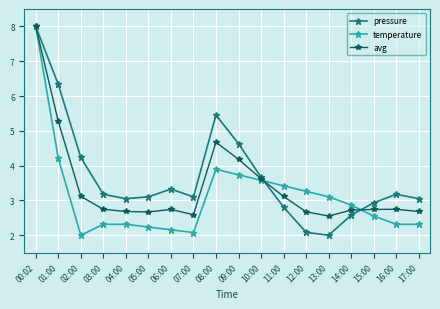

True or false: pressure has more than 1 points higher than both neighbors.

True